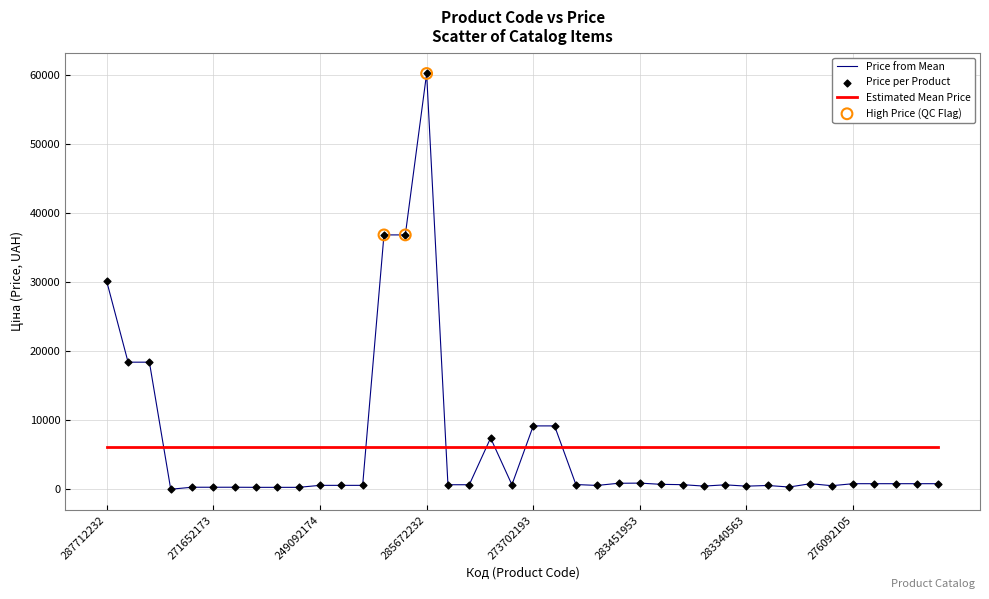

Which series has the largest range (max minus min)?

Price from Mean